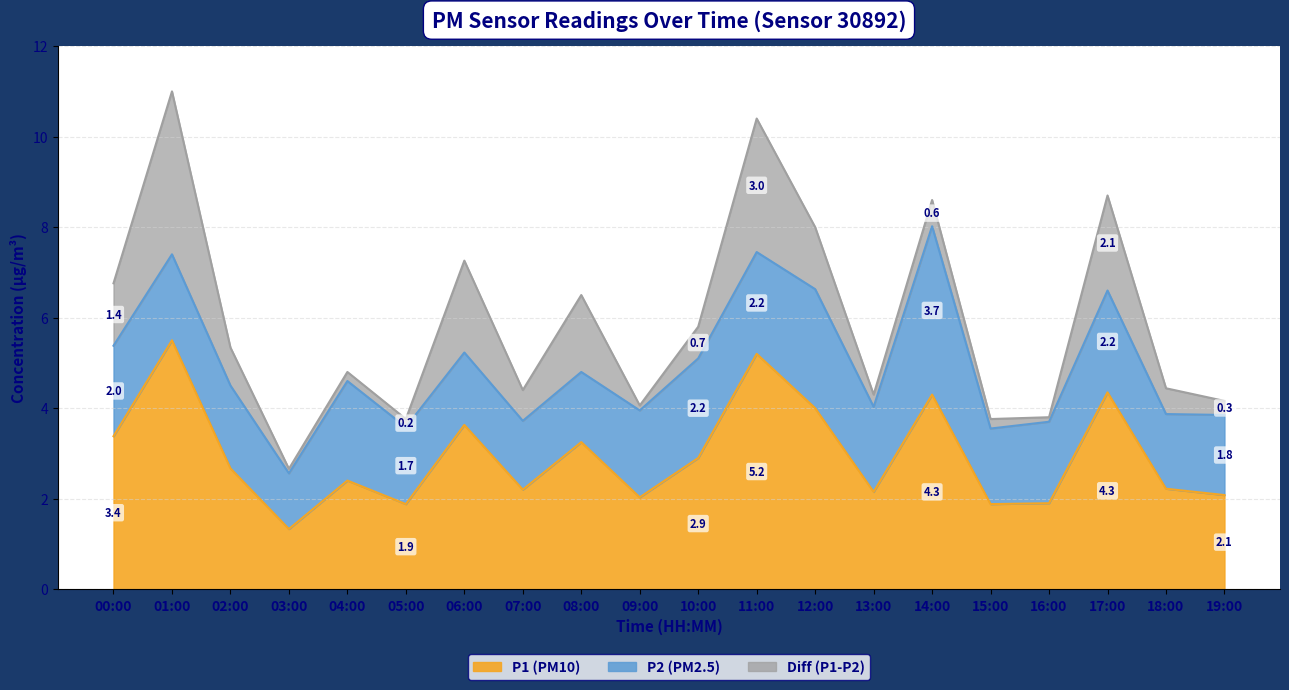

True or false: P2 (PM2.5) and P1 (PM10) intersect in this chart.

False